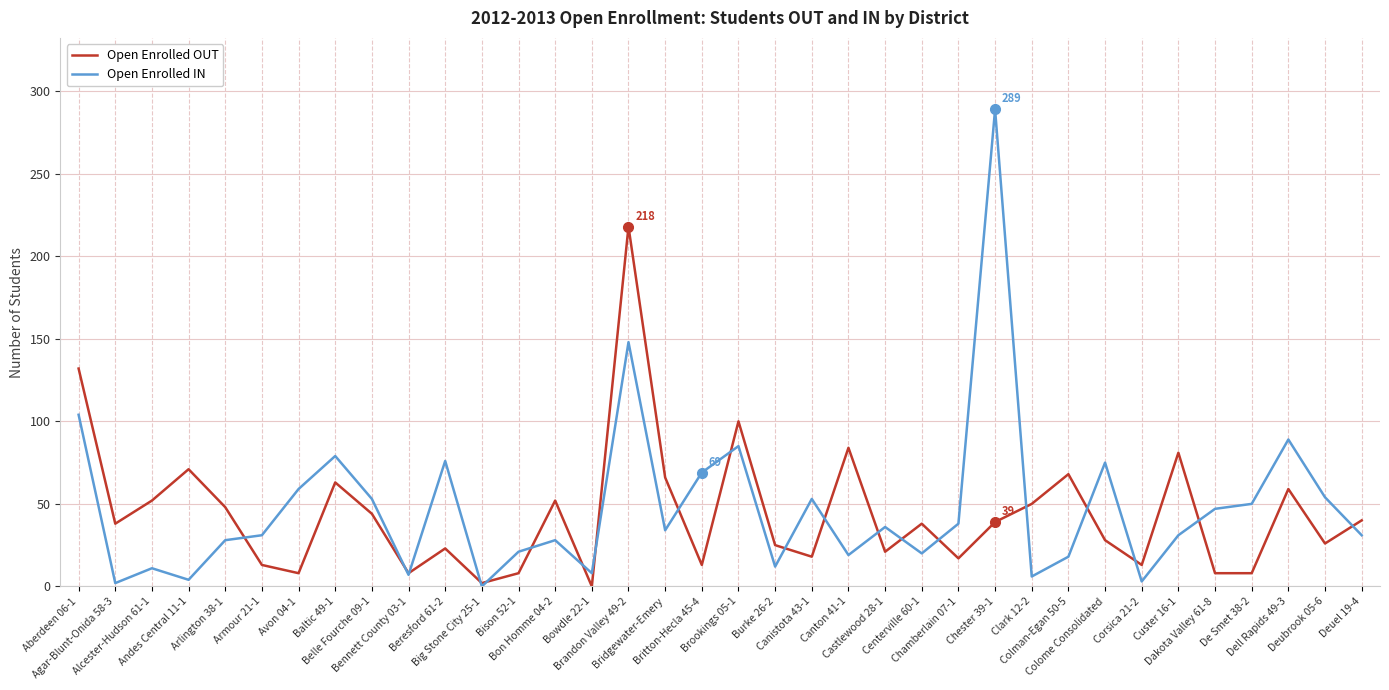

Does the chart have visible grid lines?

Yes